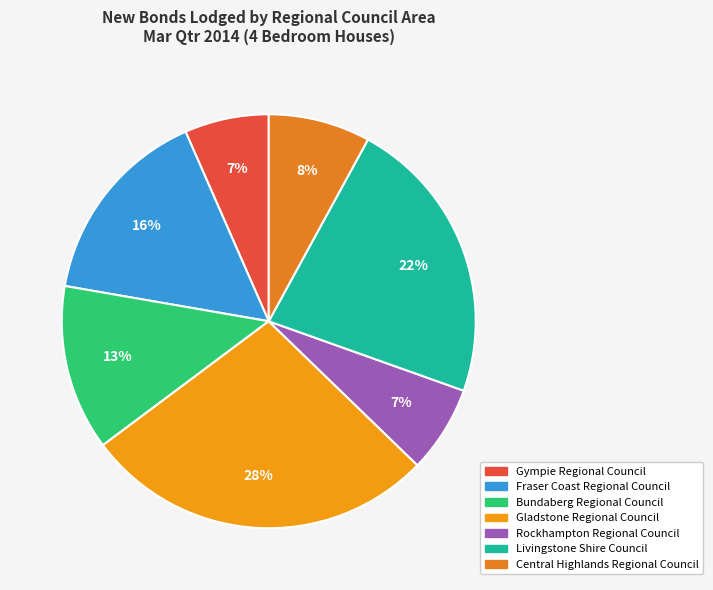

Between Bundaberg Regional Council and Rockhampton Regional Council, which is larger?

Bundaberg Regional Council